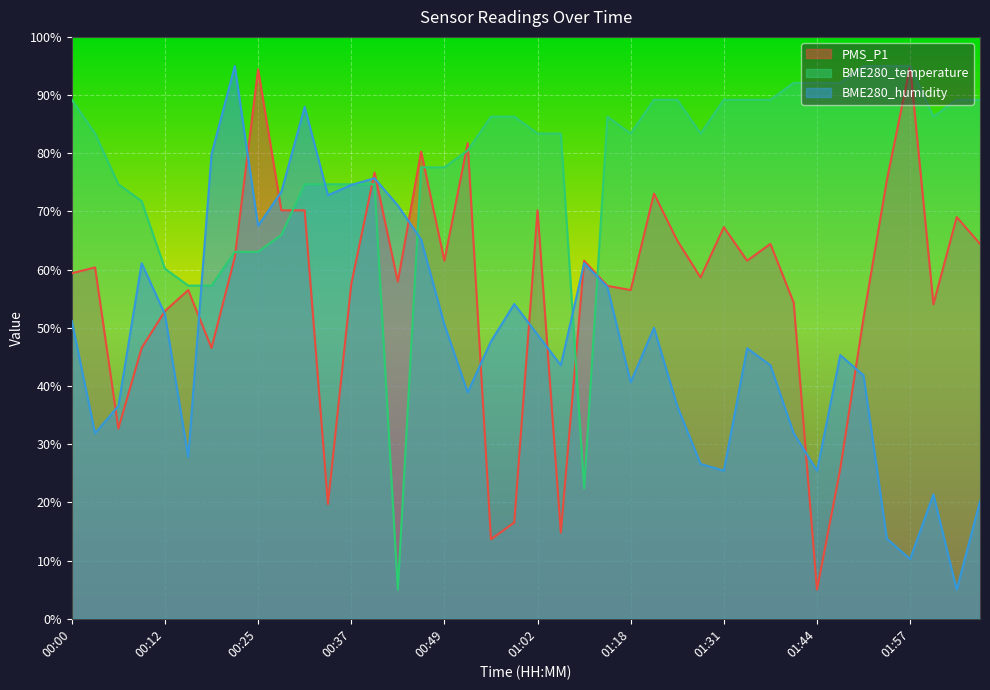

True or false: PMS_P1 has more than 1 interior local peaks.

True